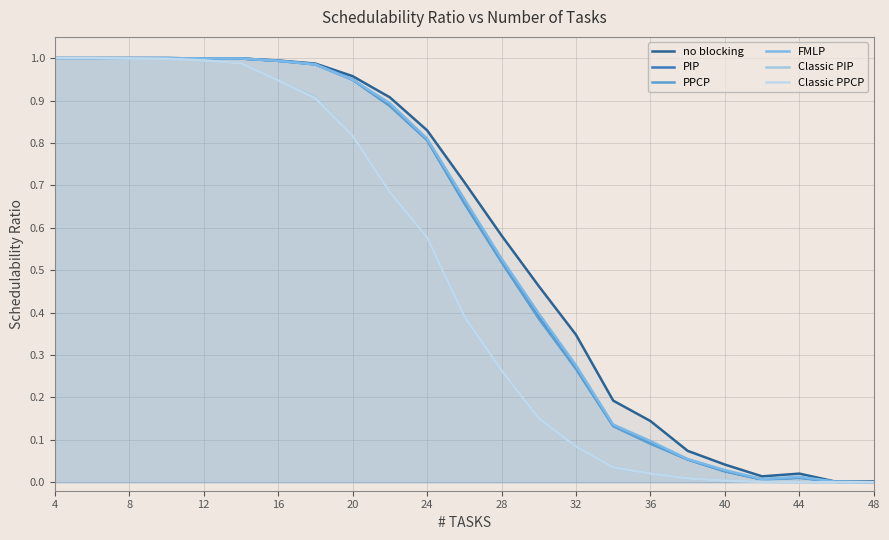

Between 12 and 36, which series saw the biggest shift?

Classic PIP